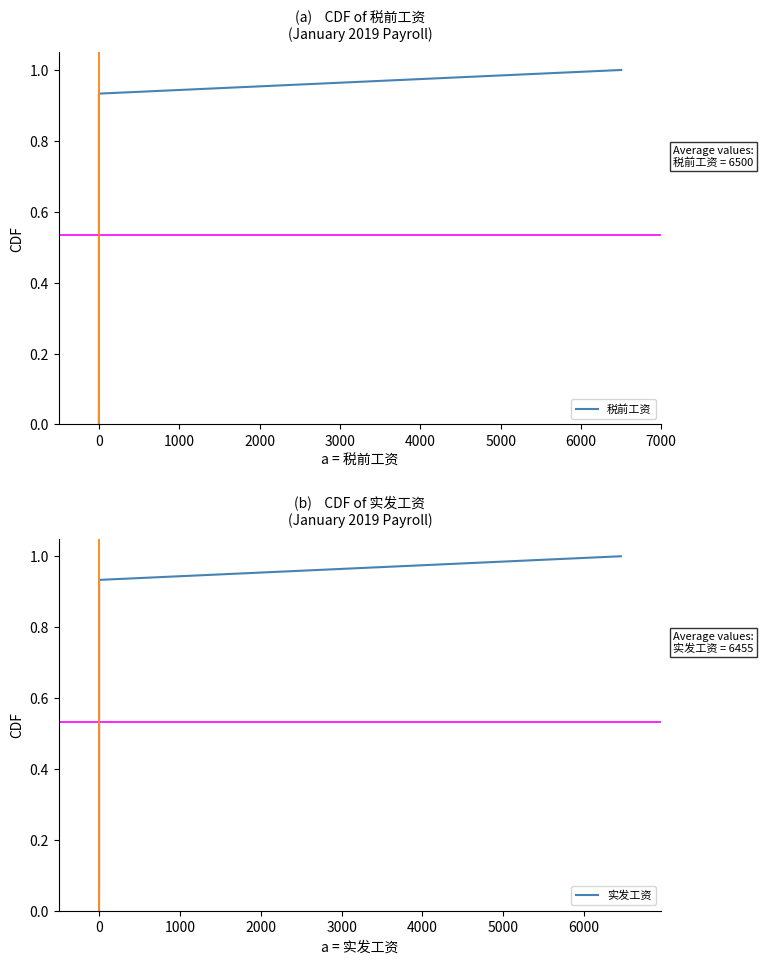

How many lines are shown in the chart?

2